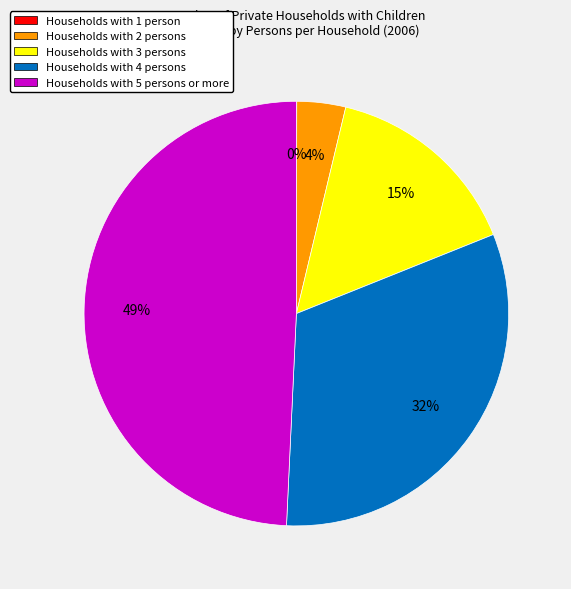

True or false: Households with 3 persons accounts for 15% of the total.

True